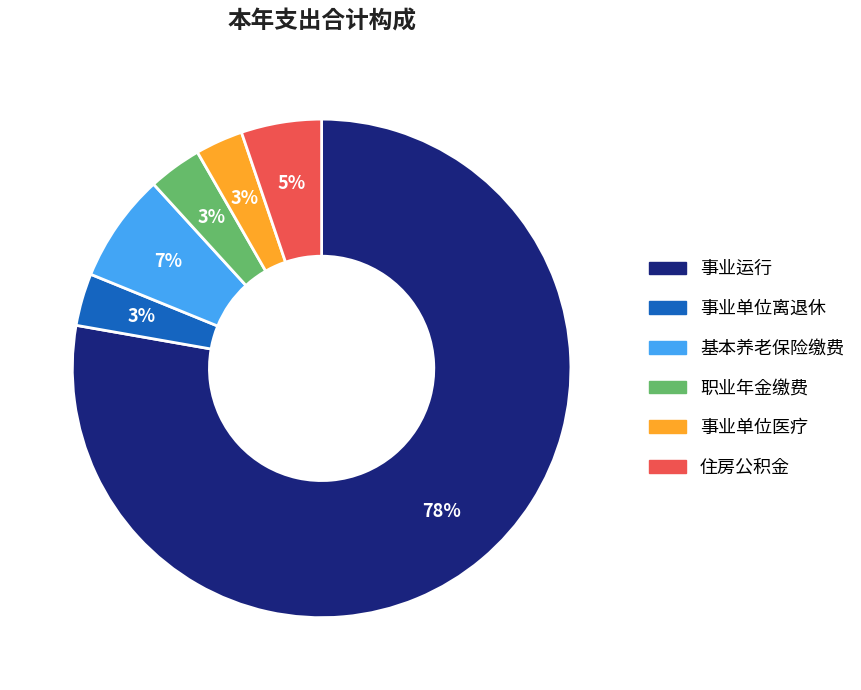

Is there a majority slice in this chart?

Yes